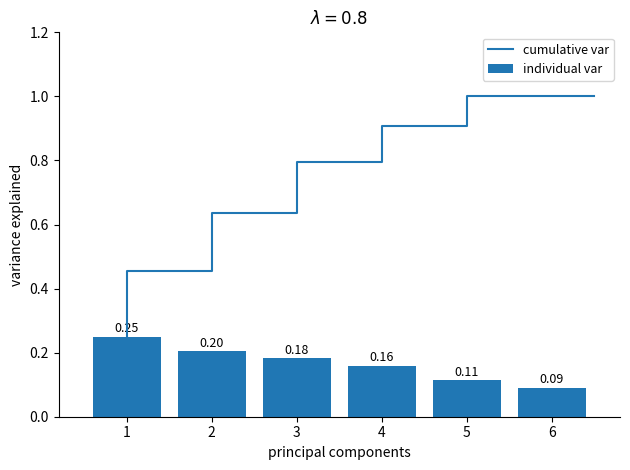

How many categories are shown in the chart?

6